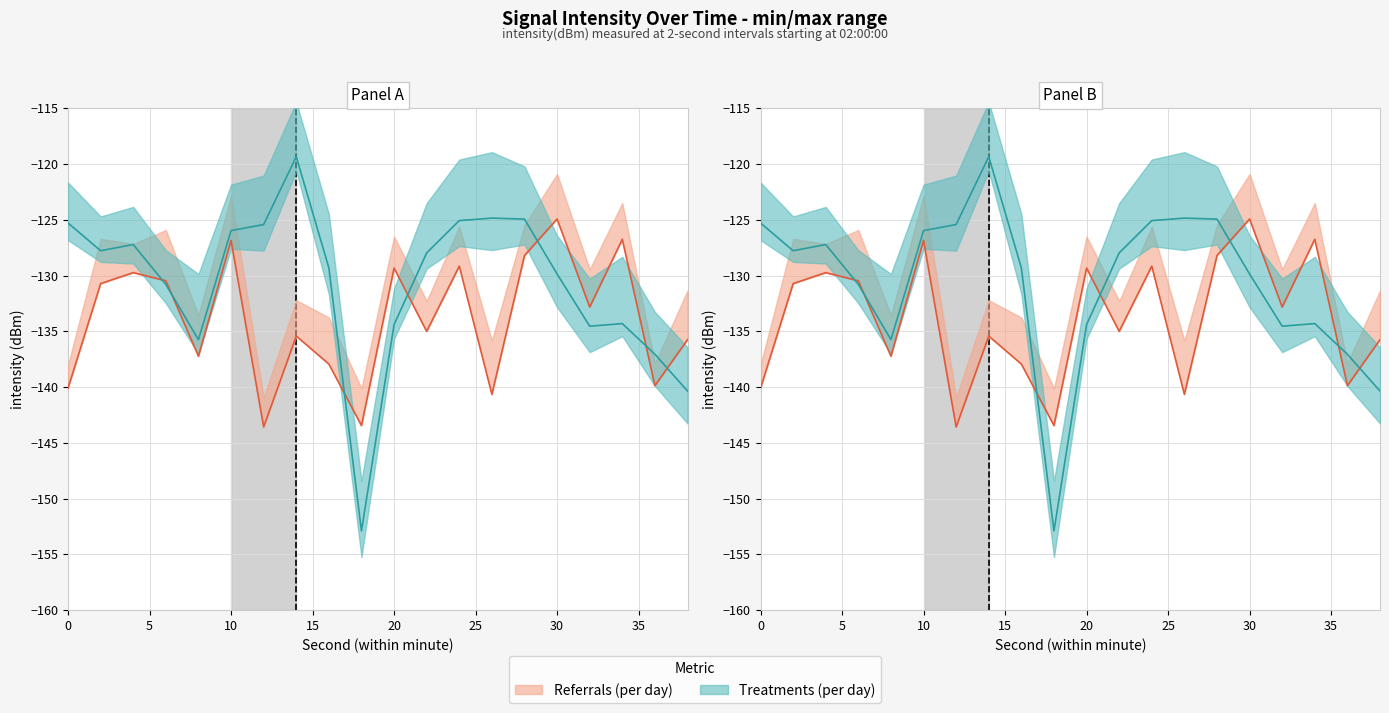

What is the value of the Treatments (per day) point at the 16th from the left?

-129.9